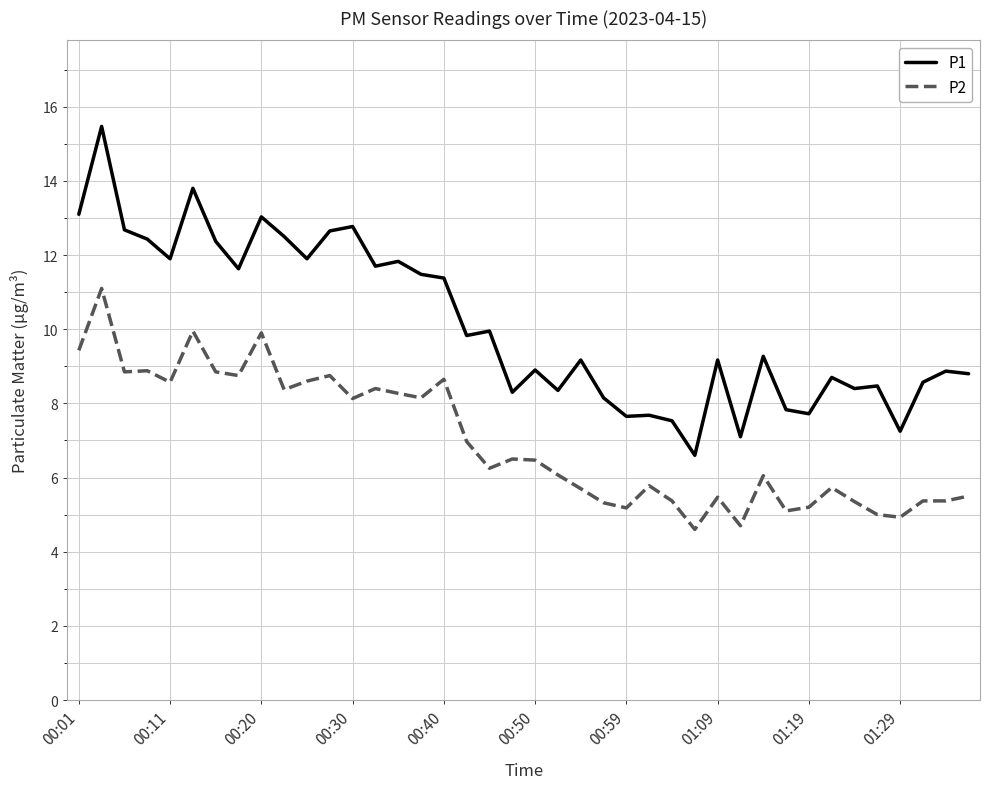

What is the minimum value for P2?

4.6